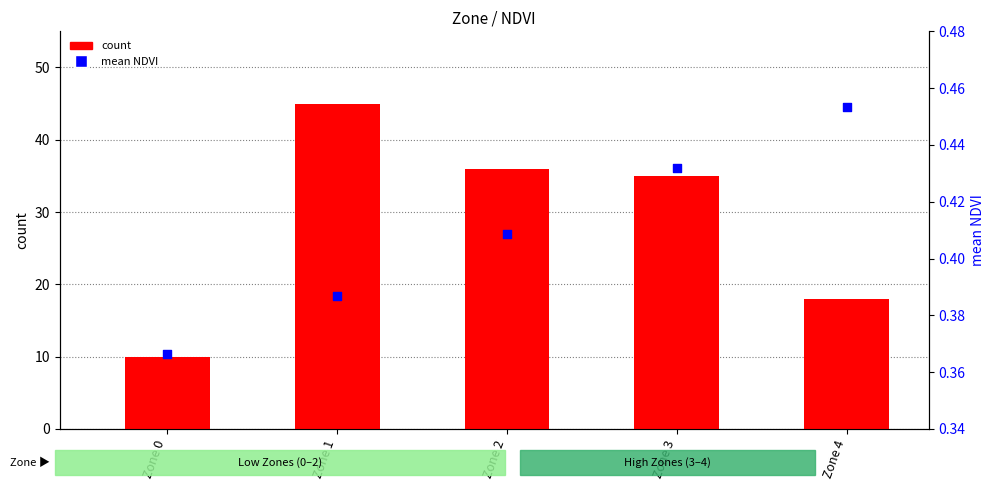

At how many categories does at least one series exceed 17?

4